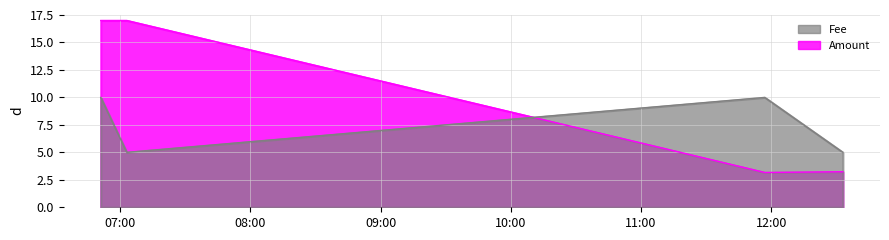

List the series in order of their overall mean, highest first.

Amount, Fee